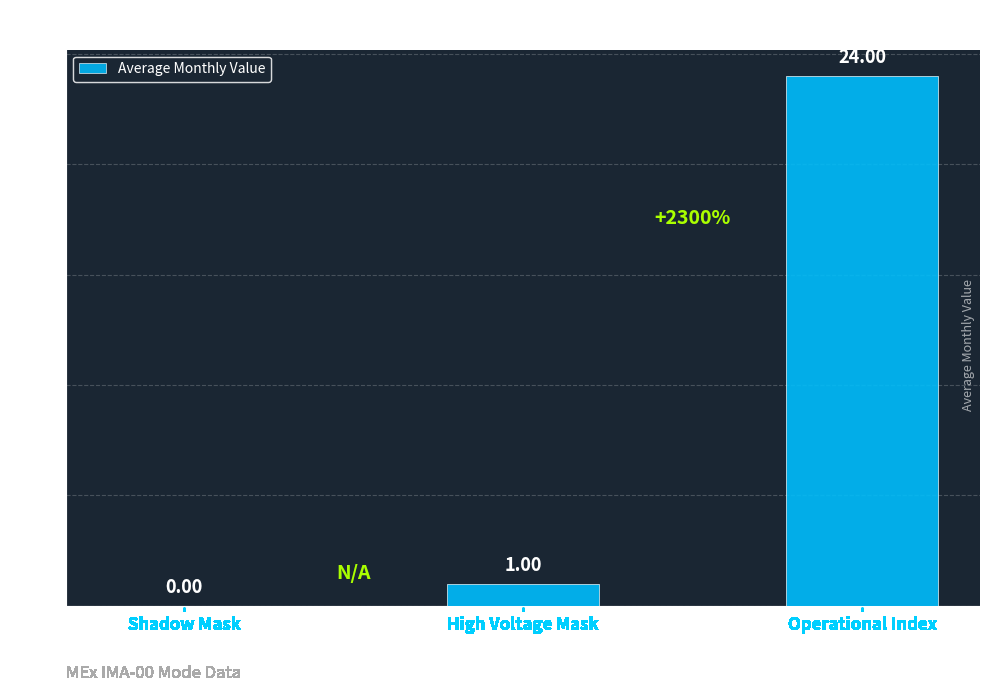

What is the difference between the values at Operational Index and High Voltage Mask?

23